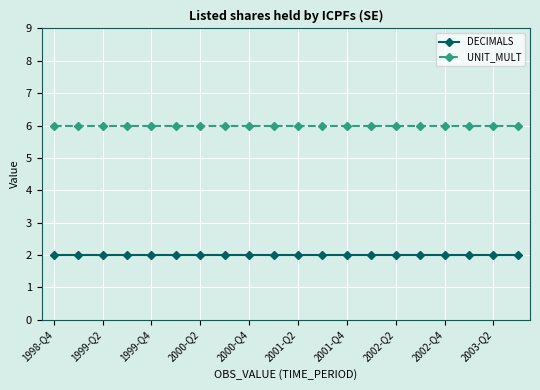

List the series in order of their peak value, lowest first.

DECIMALS, UNIT_MULT